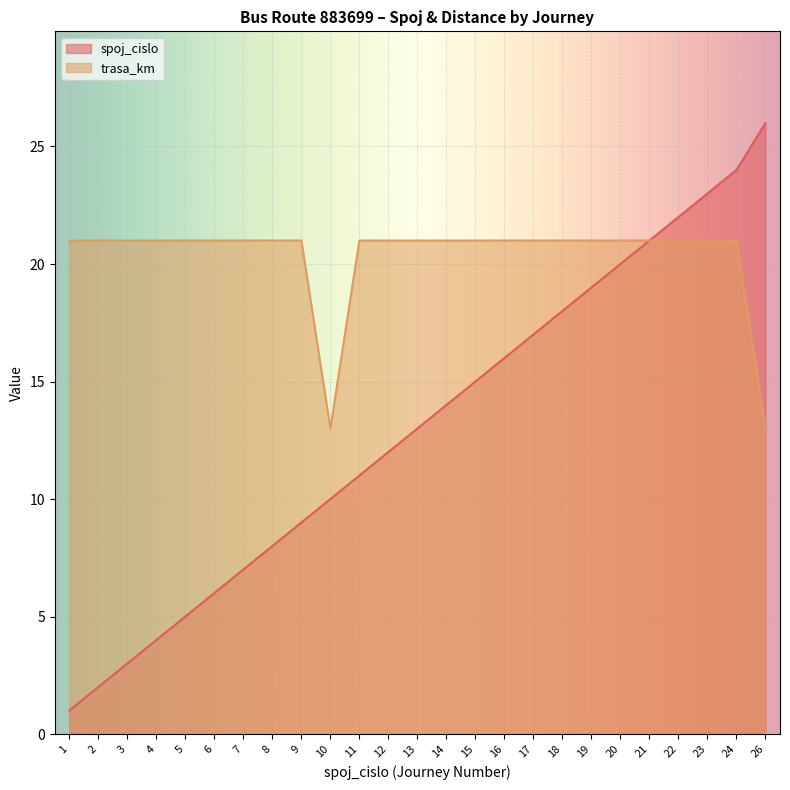

Between 5 and 22, which is larger?

22